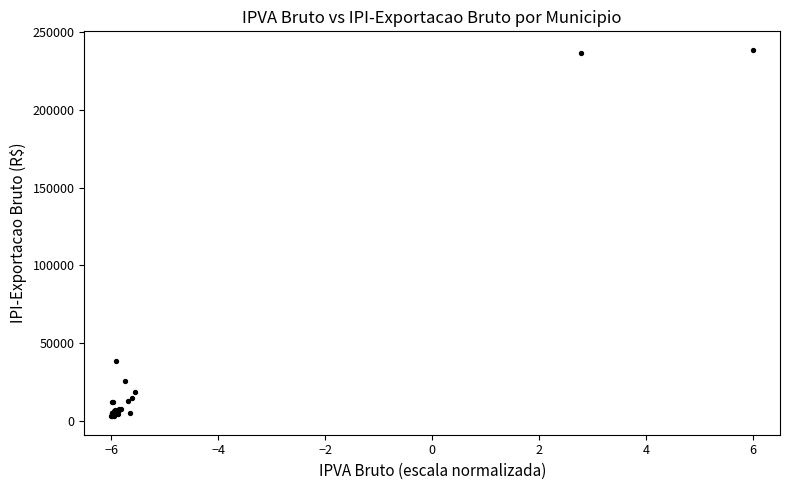

What Y value in the scatter plot is closest to 120804?

38571.7